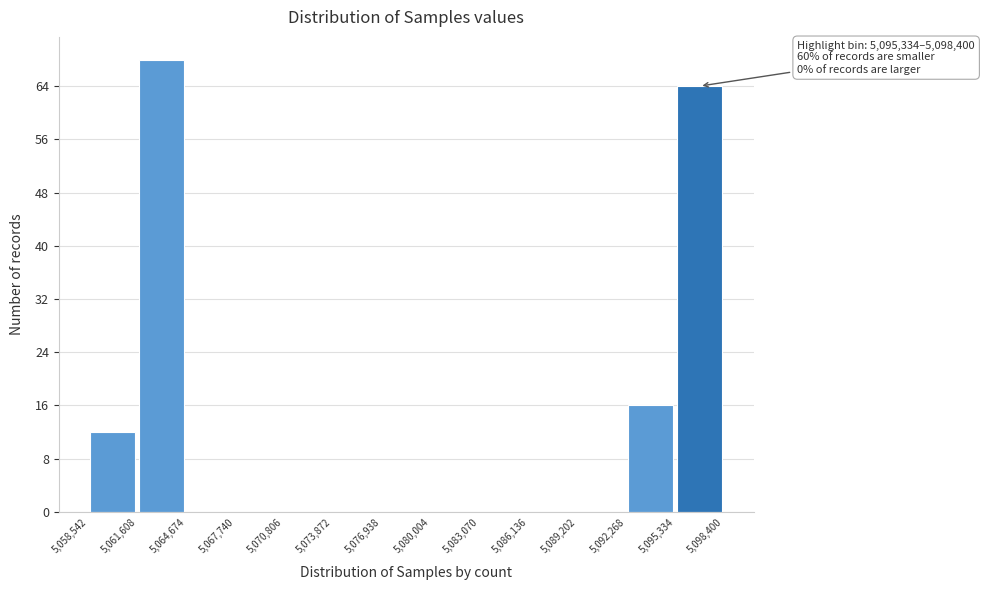

Which range on the x-axis has the tallest bar?

5,061,608 to 5,064,674